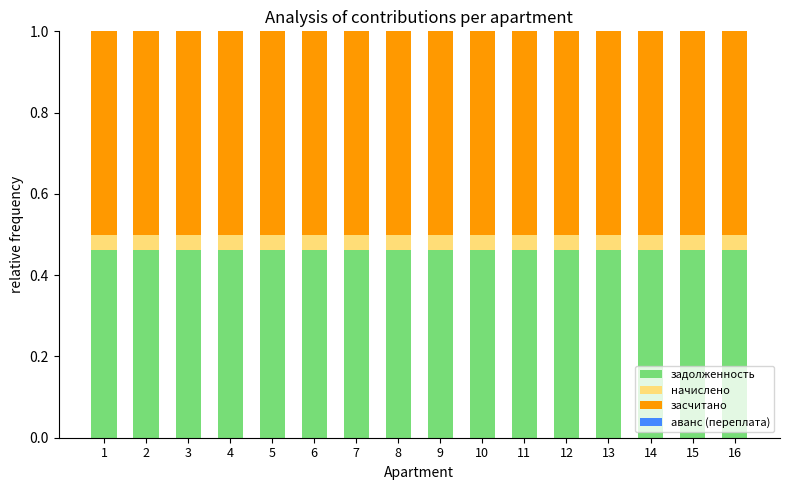

Does the chart contain any negative values?

No